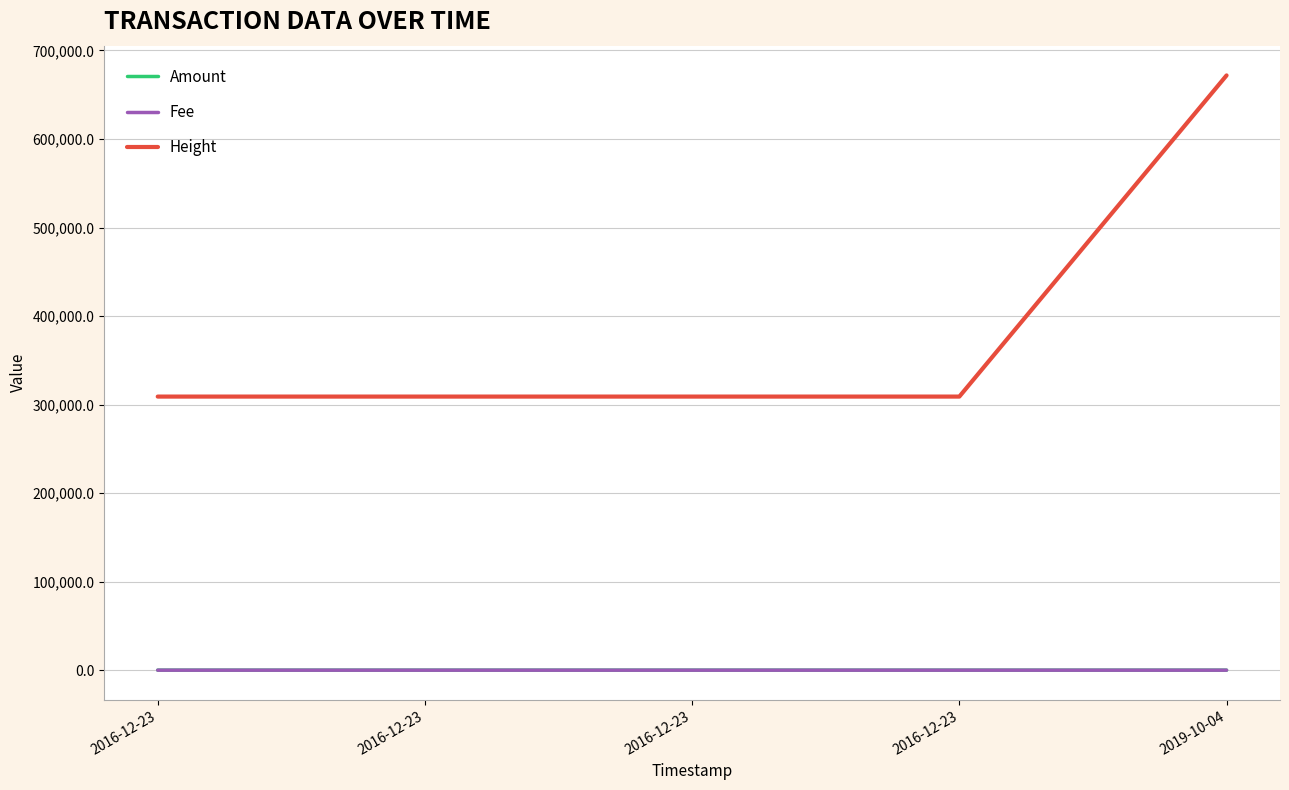

Which series has the largest range (max minus min)?

Height